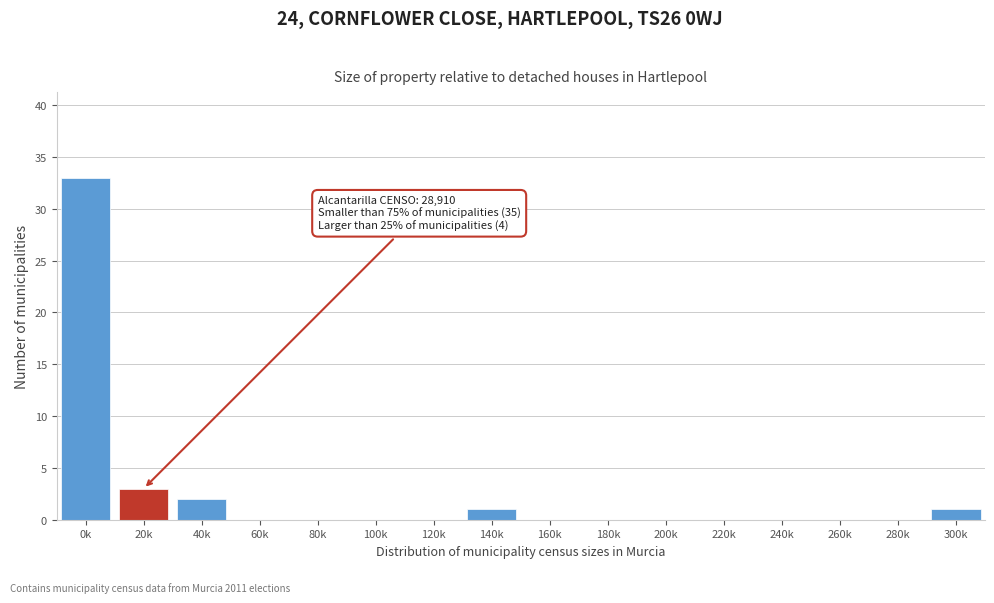

Reading left to right, what are all the values shown in this chart?

0k=33	20k=3	40k=2	60k=0	80k=0	100k=0	120k=0	140k=1	160k=0	180k=0	200k=0	220k=0	240k=0	260k=0	280k=0	300k=1